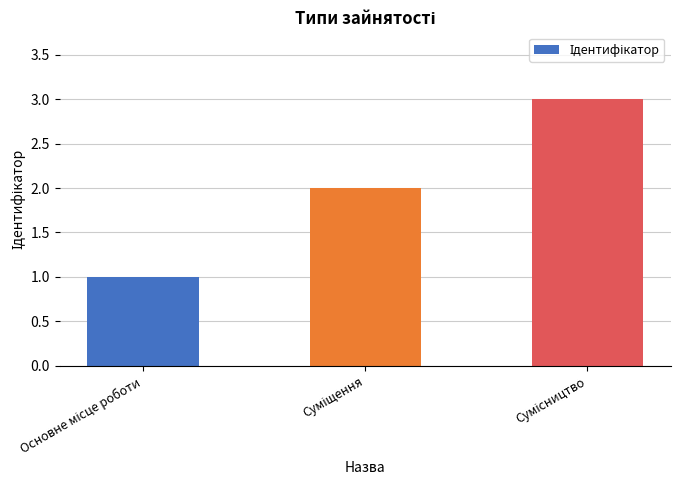

What is the sum of all values?

6